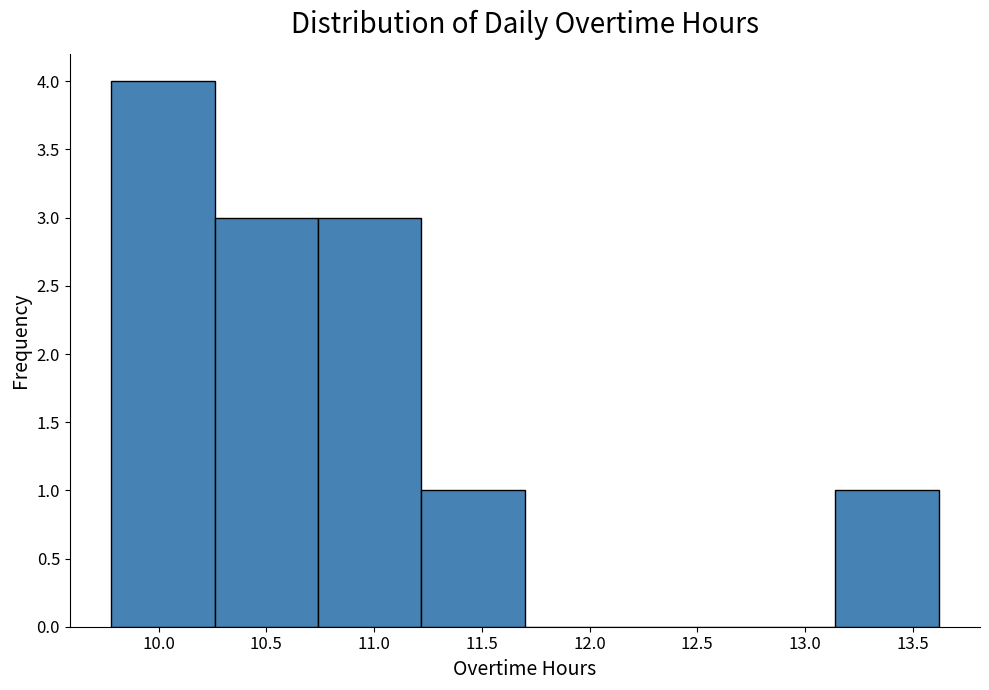

How tall is the bar that spans 10.26 to 10.74 on the x-axis? Neither the bar edges nor the heights are printed on the chart, so give them approximately, as read against the axes.

3